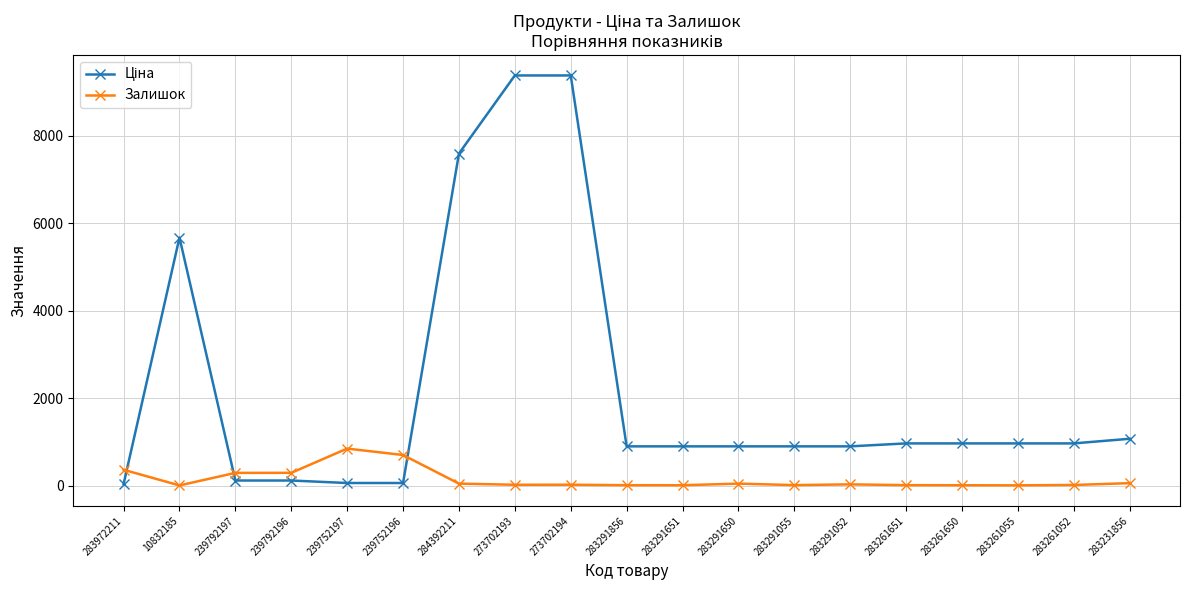

Is it true that Залишок equals 7.0 at 283291856?

True